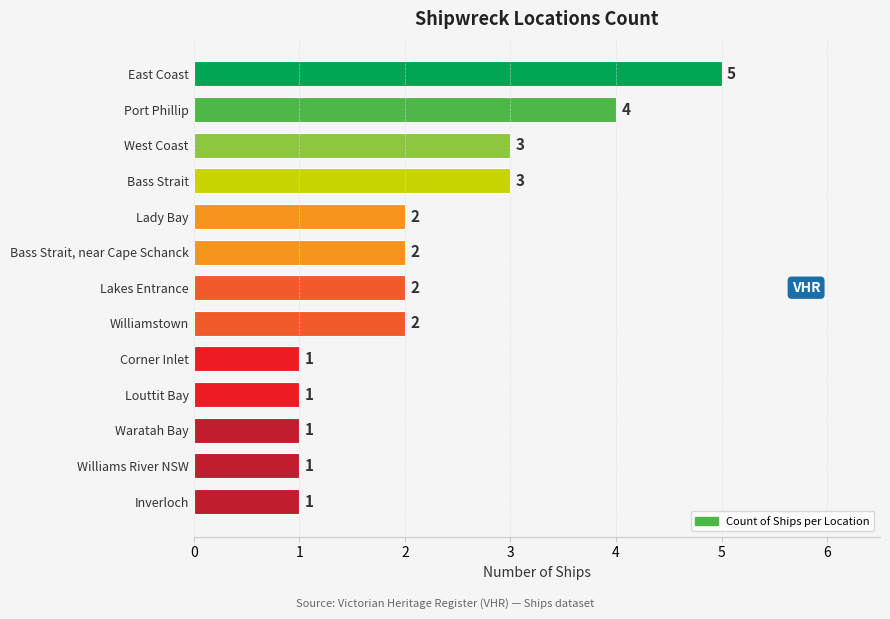

Is it true that the value at Lakes Entrance is 3?

False